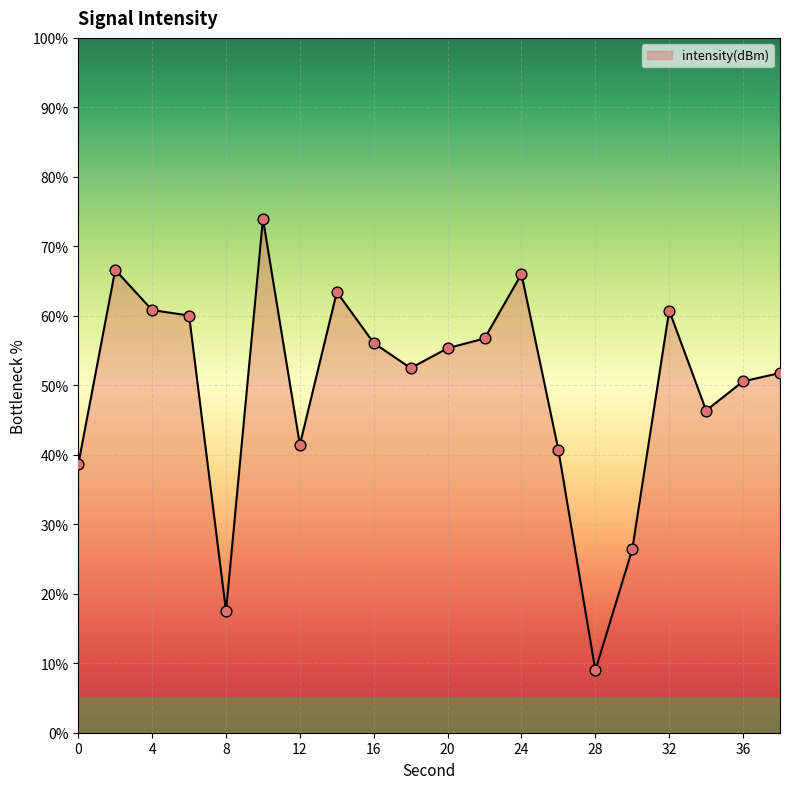

What is the difference between the maximum and minimum values?

65.0